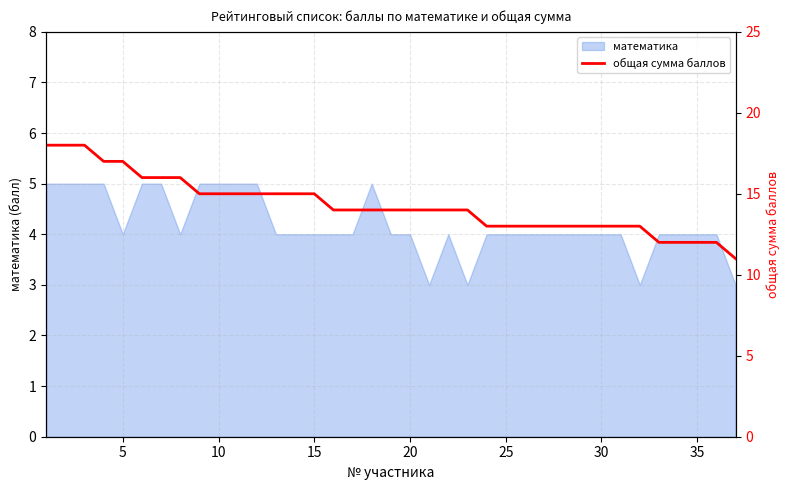

What is the maximum value for математика?

5